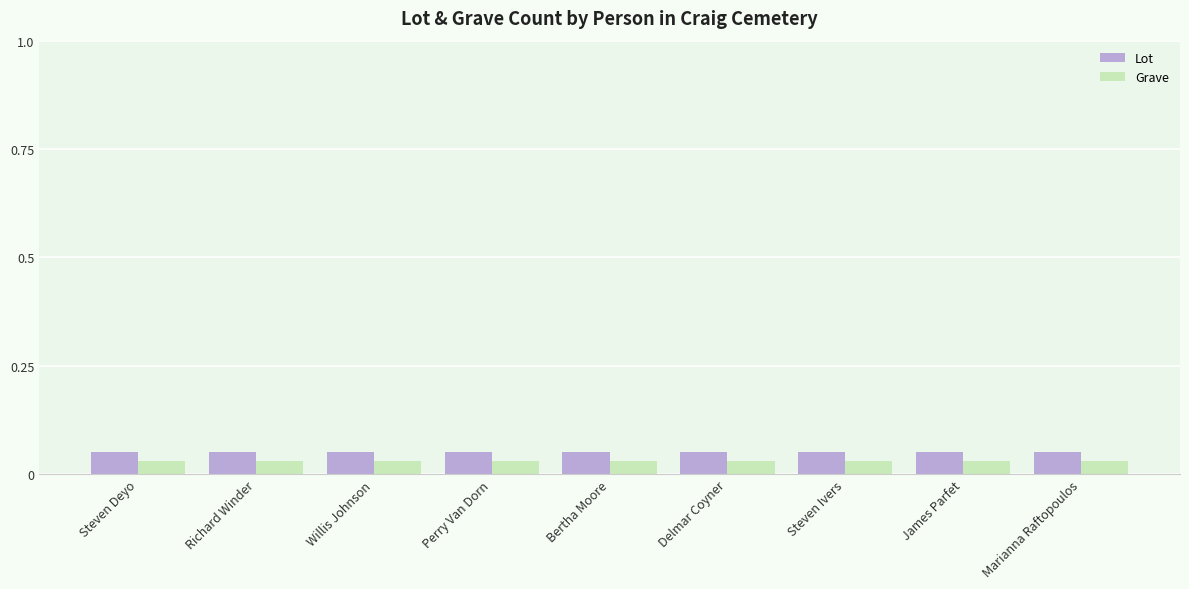

What is the sum of the Lot values at James Parfet and Willis Johnson?

0.1